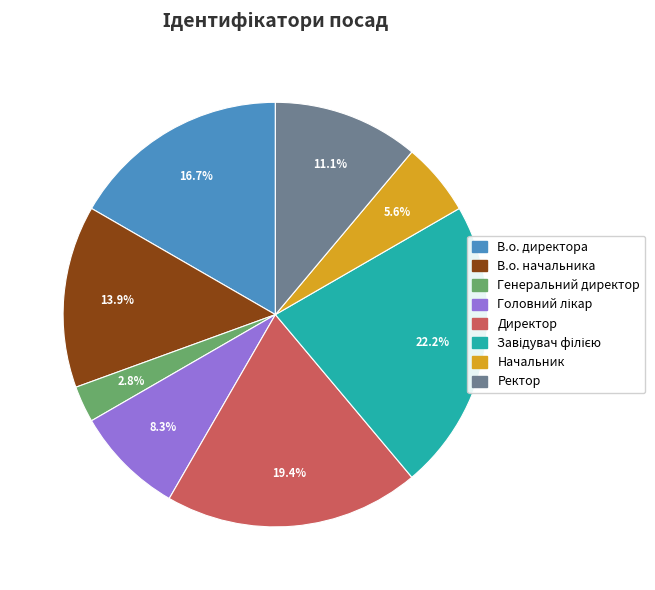

What percentage do Ректор and Генеральний директор together represent?

13.9%